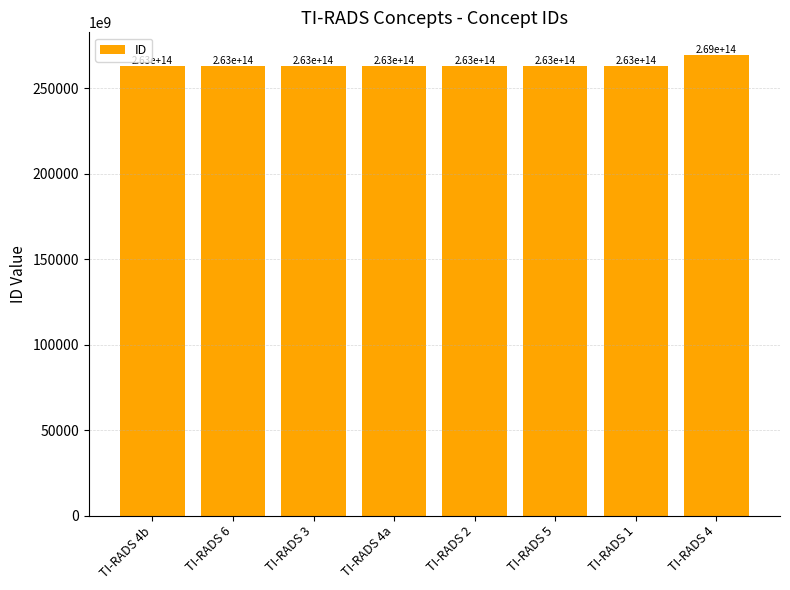

Does the chart contain any negative values?

No